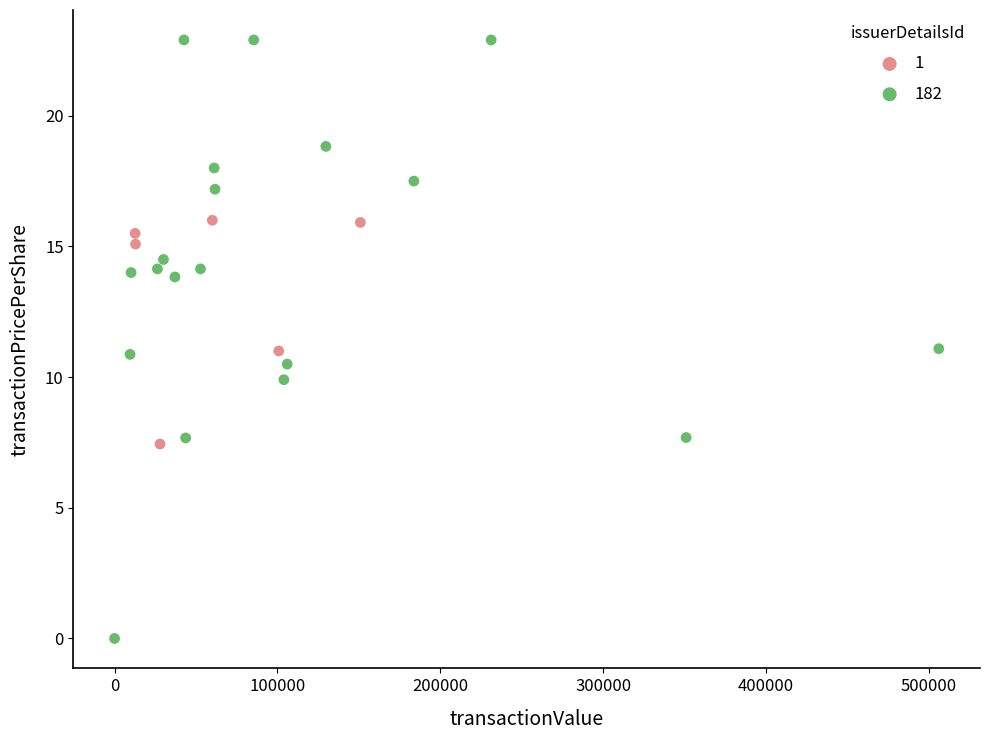

Which series has the largest Y range (max minus min)?

182